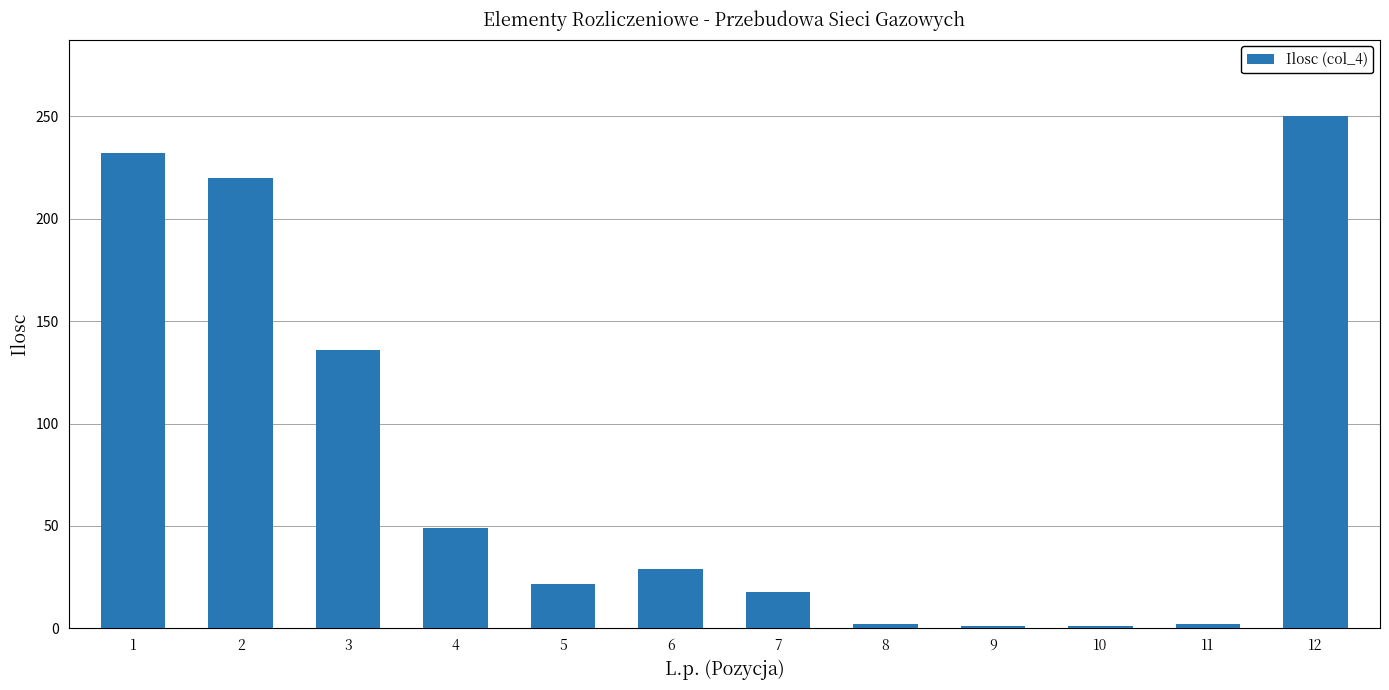

Is it true that the value at 3 is 136.0?

True